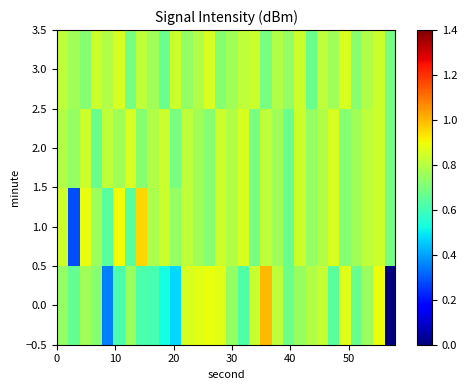

List the series in order of their peak value, highest first.

0.0, 1.0, 2.0, 3.0